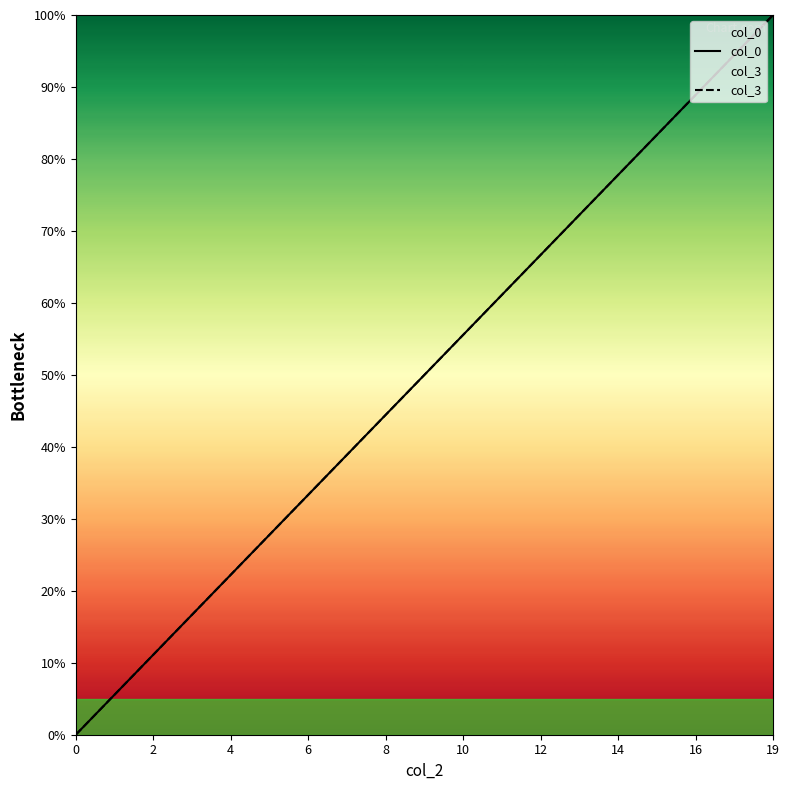

At which category is the sum across all series the highest?

19